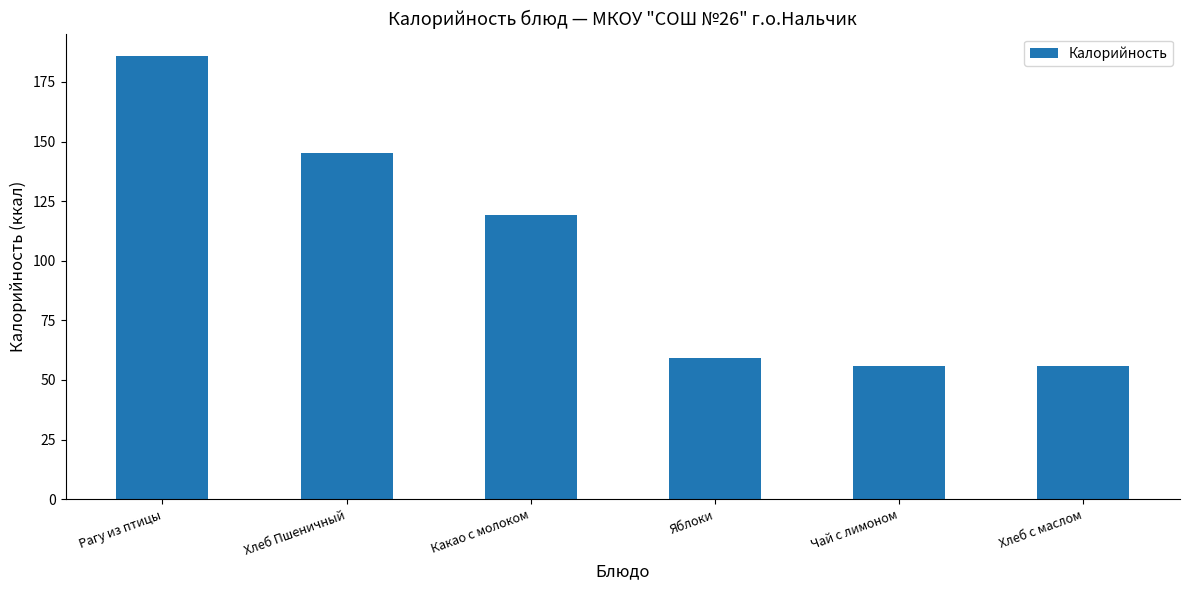

Approximately how many times larger is the value at Рагу из птицы compared to Хлеб Пшеничный?

1.3